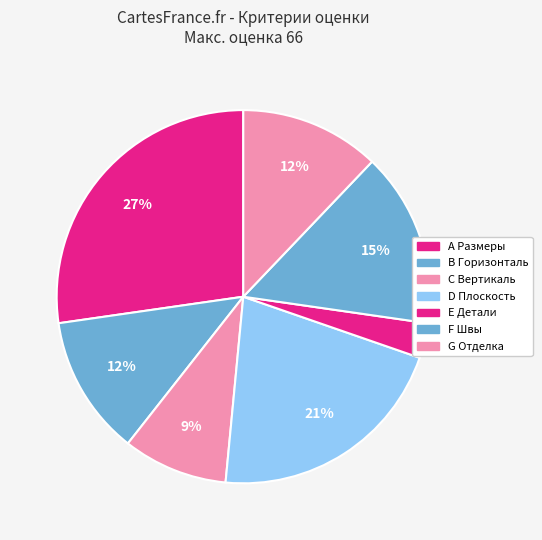

Count the number of slices in the pie.

7